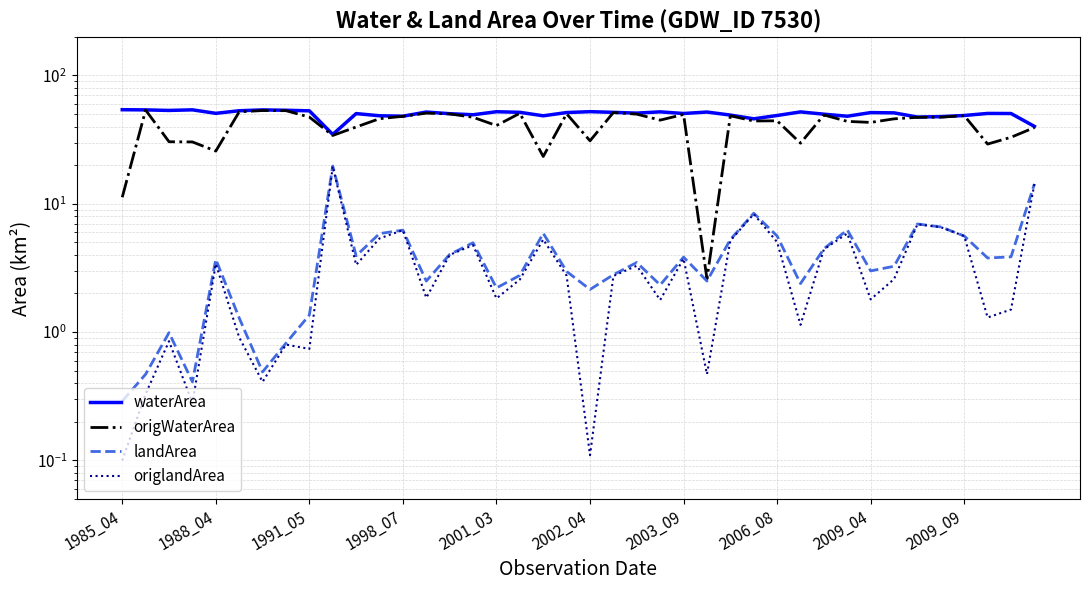

What is the highest value of the landArea series?

19.7